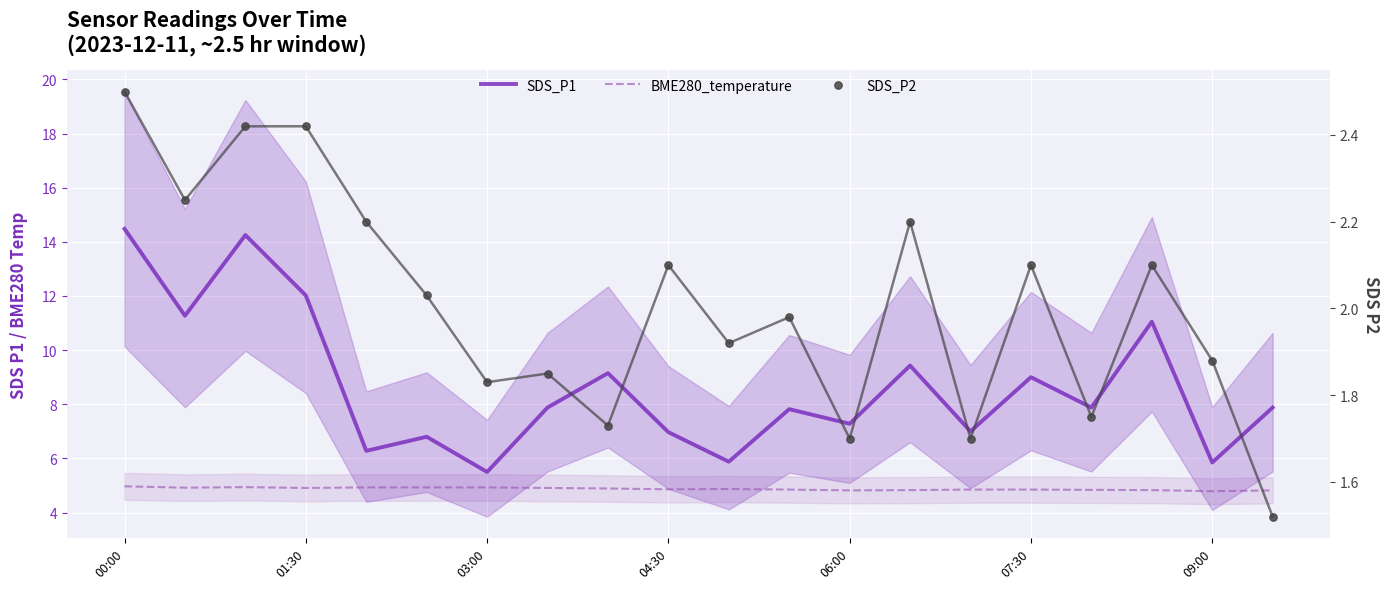

Which series reaches the maximum Y coordinate?

SDS_P1